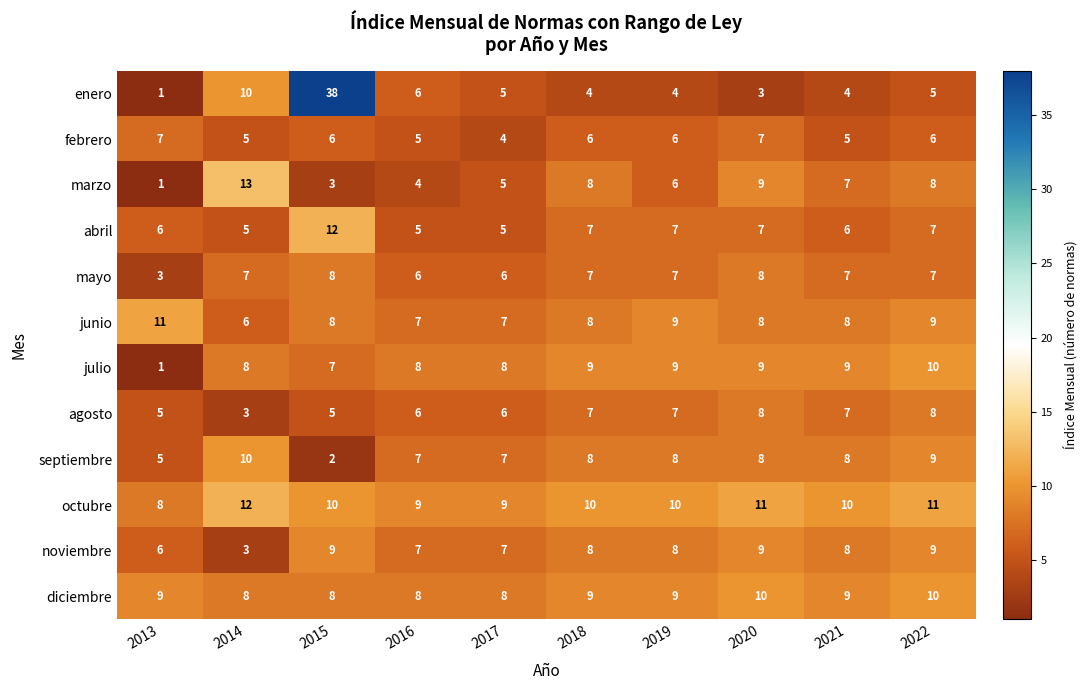

Between 2014 and 2015, which series saw the biggest shift?

enero